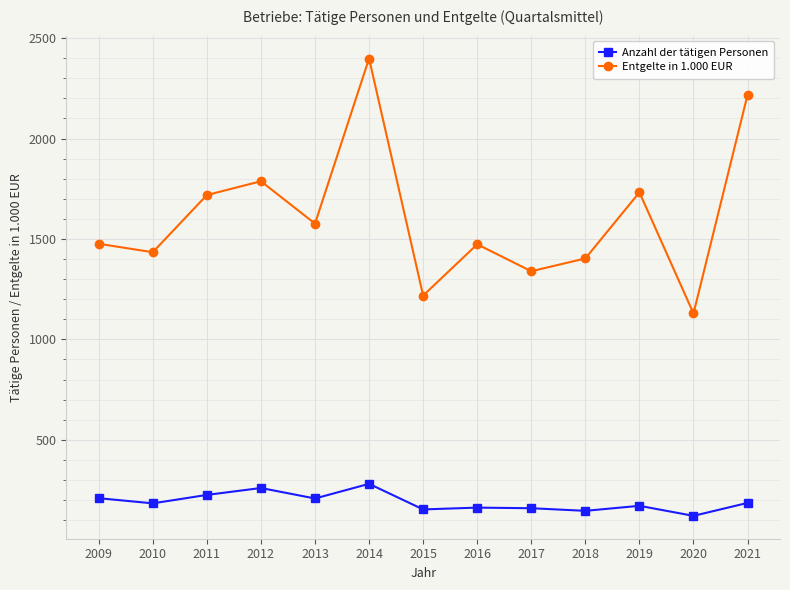

List the series in order of their overall mean, lowest first.

Anzahl der tätigen Personen, Entgelte in 1.000 EUR